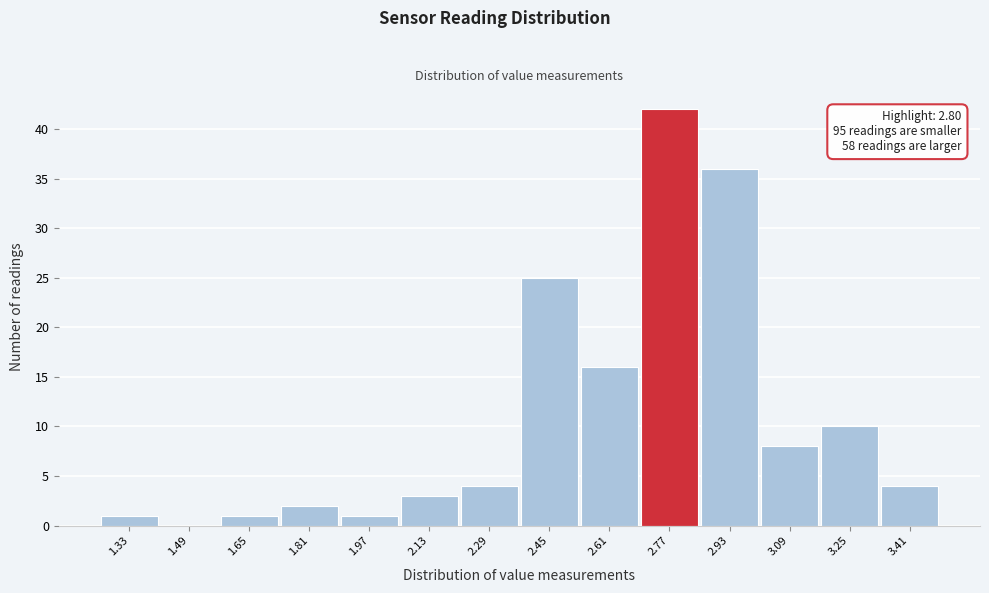

Which range on the x-axis has the tallest bar?

2.69 to 2.85